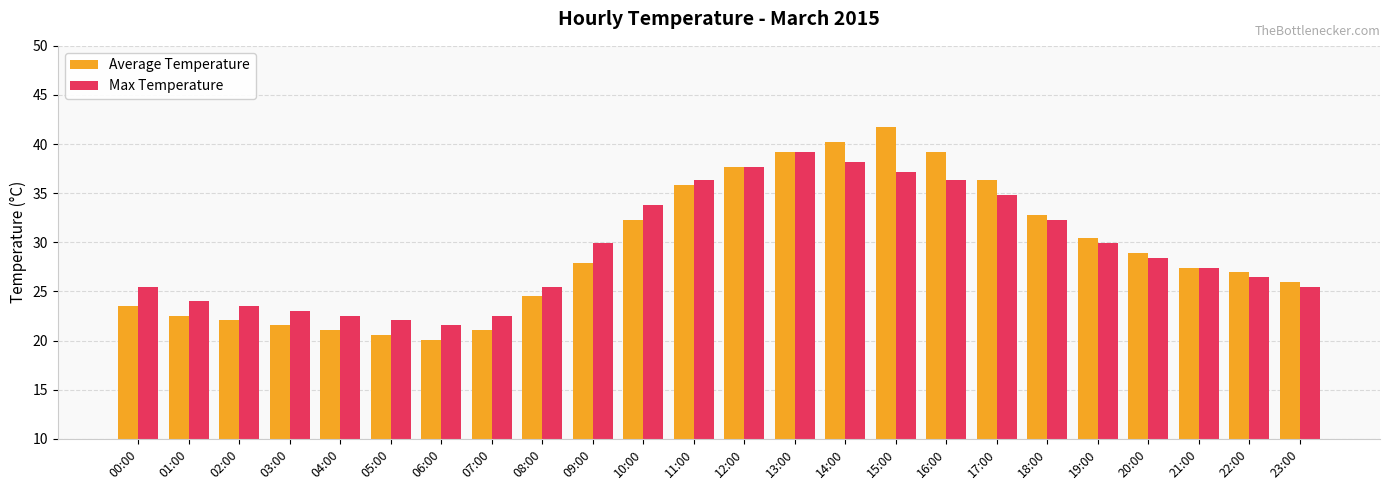

What is the maximum value shown in the chart?

41.7